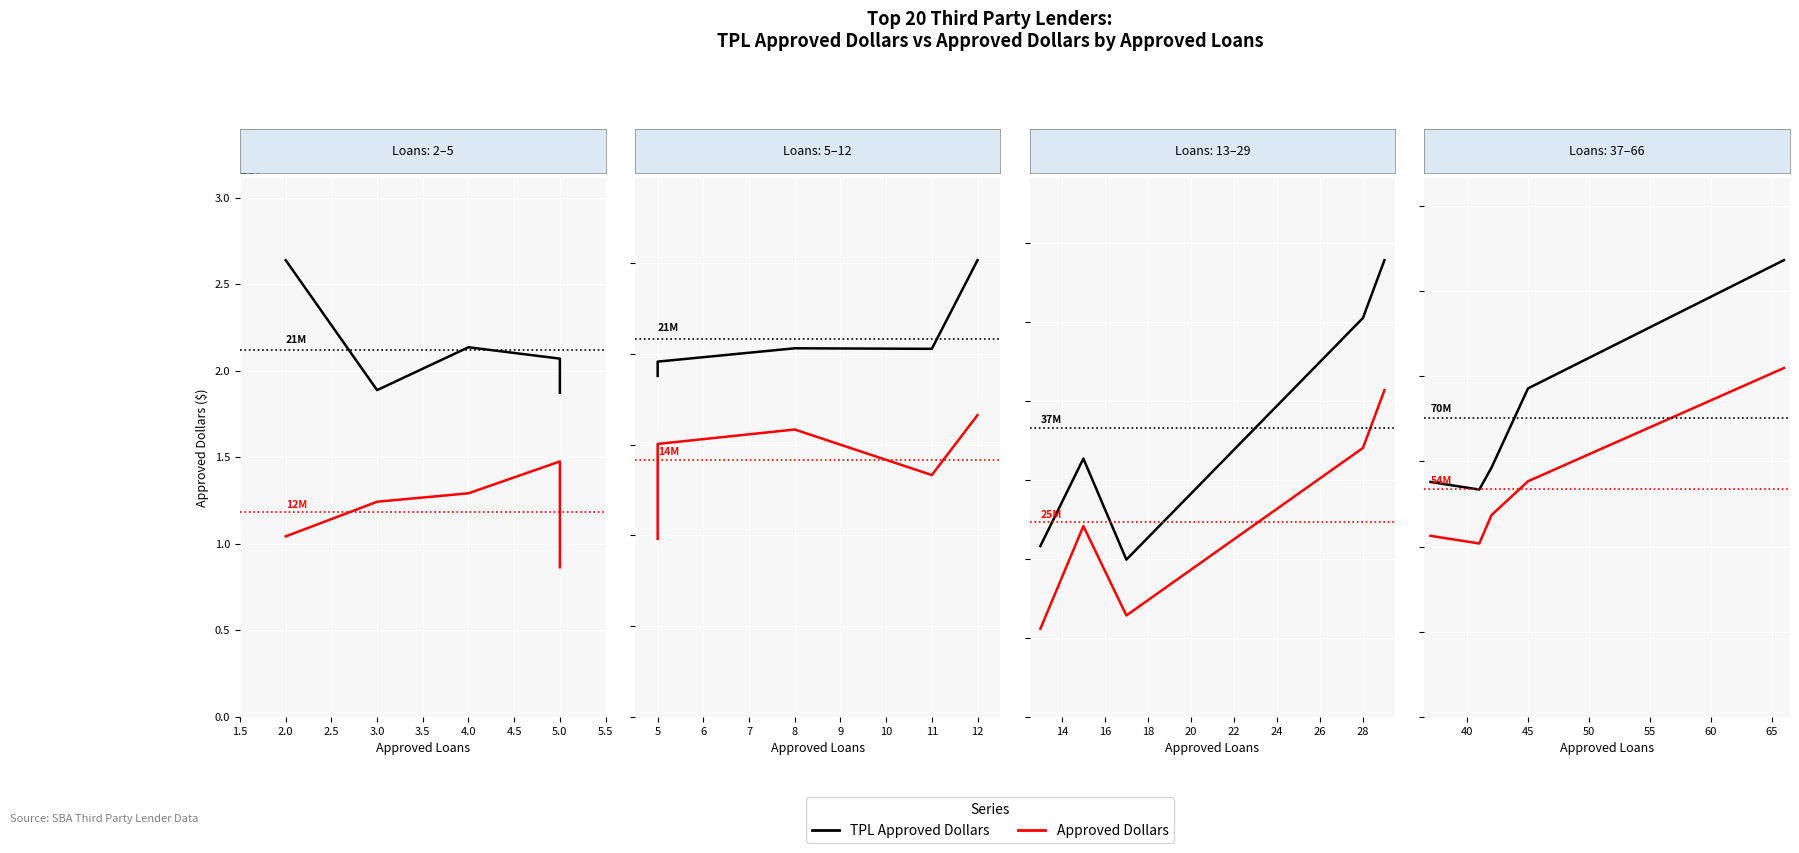

How many distinct data groups are displayed?

2